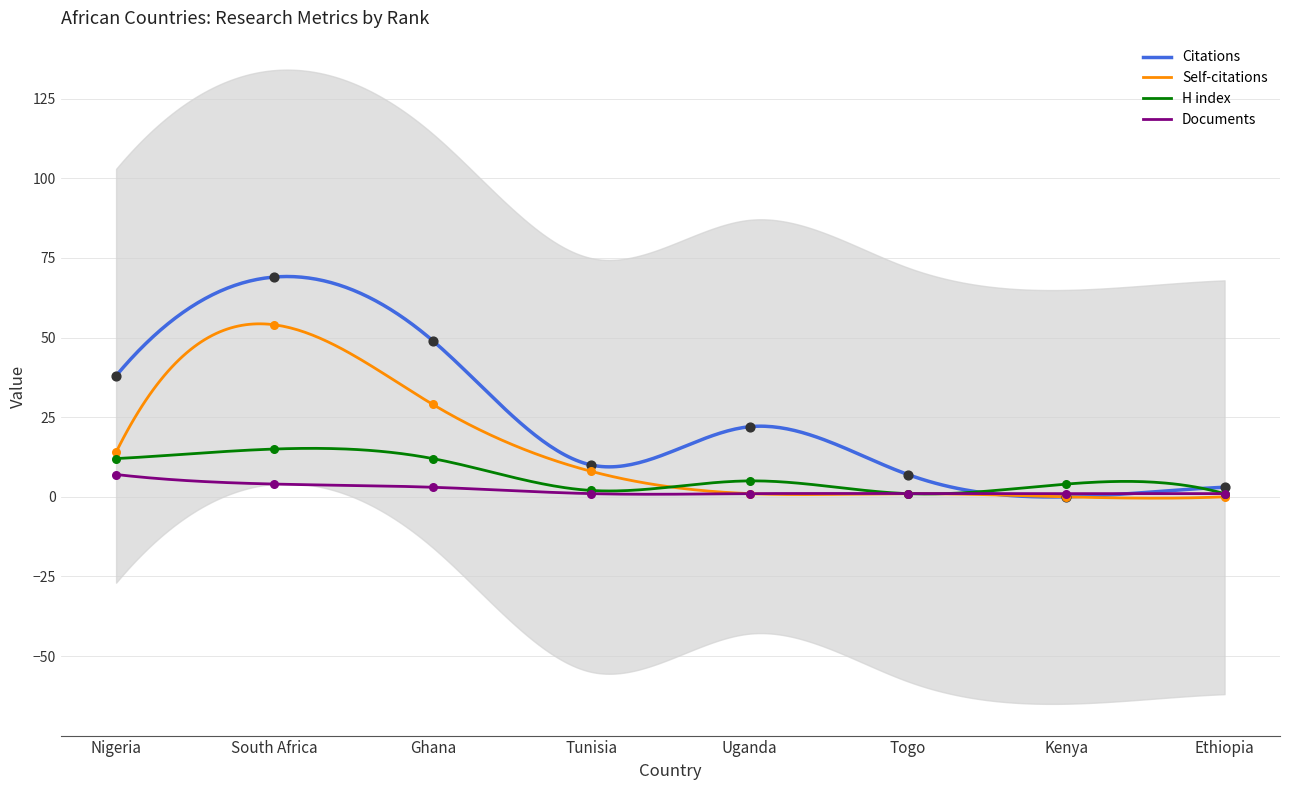

Which series has the largest total across all categories?

Citations